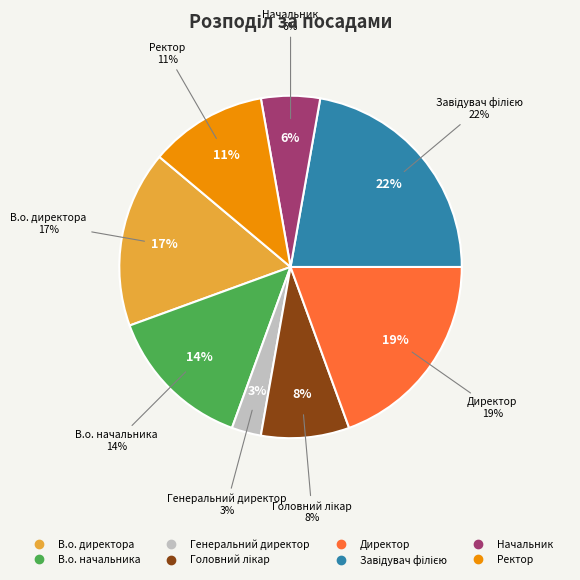

Approximately how many times larger is the value at Ректор compared to В.о. директора?

0.7